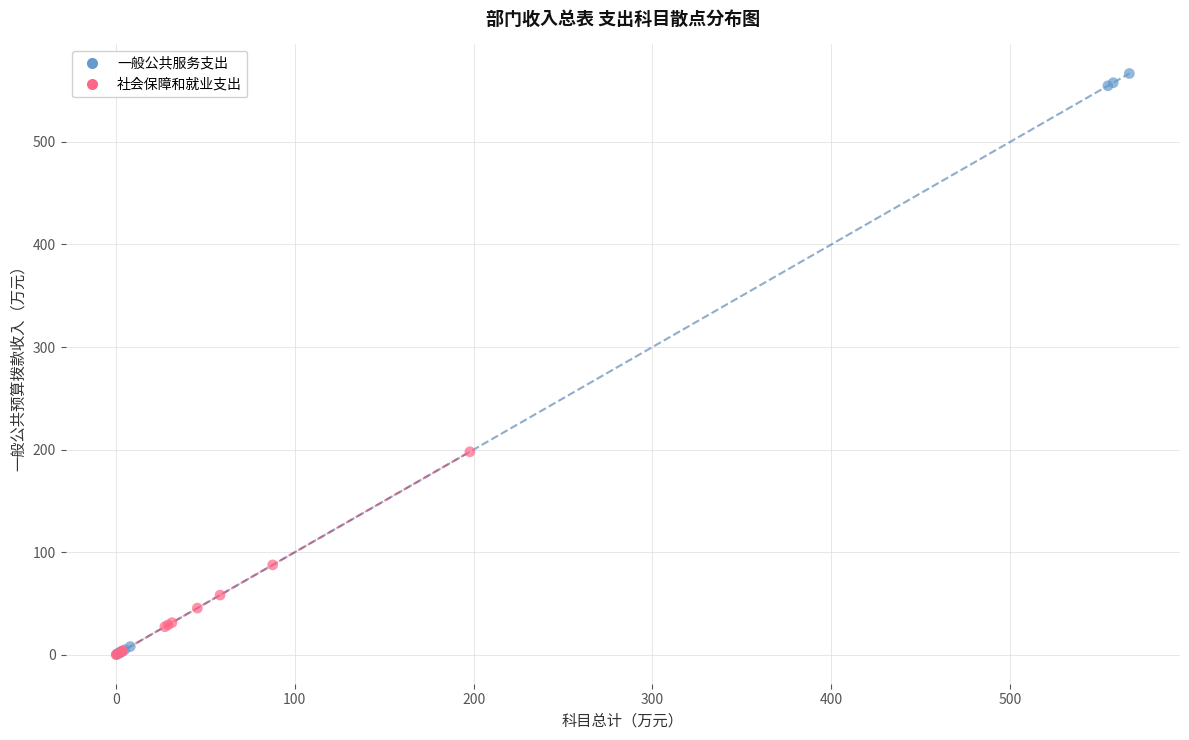

What are all the series names shown in the legend?

一般公共服务支出, 社会保障和就业支出